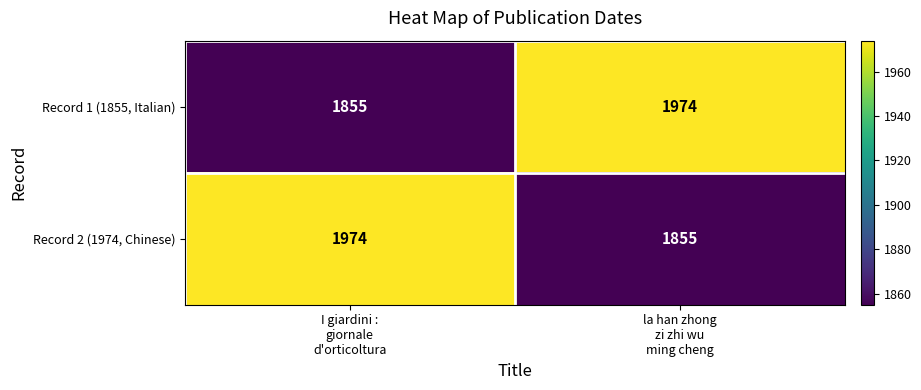

Count the number of categories in the chart.

2